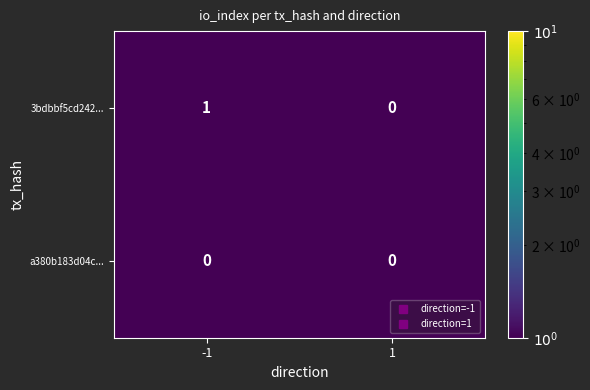

How many categories are shown in the chart?

2